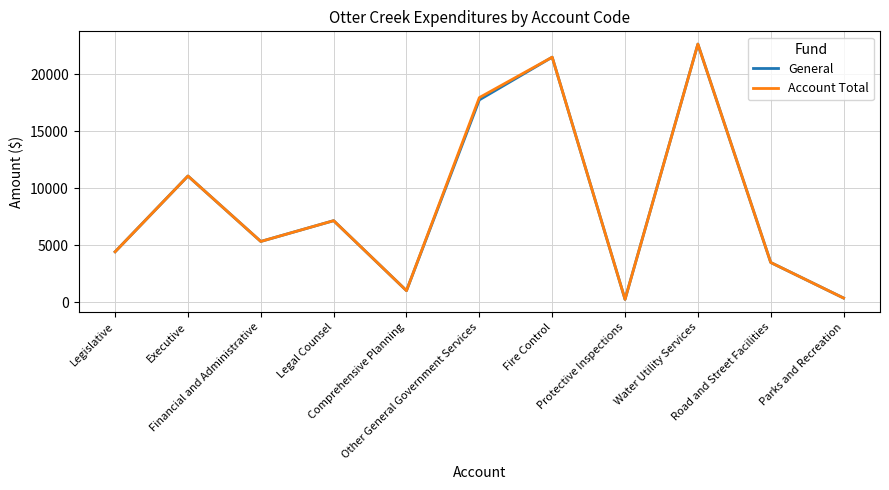

Reading left to right, what are all the values shown in this chart?

General: Legislative=4445	Executive=11089	Financial and Administrative=5350	Legal Counsel=7173	Comprehensive Planning=1035	Other General Government Services=17762	Fire Control=21507	Protective Inspections=272	Water Utility Services=22654	Road and Street Facilities=3504	Parks and Recreation=389
Account Total: Legislative=4445	Executive=11089	Financial and Administrative=5350	Legal Counsel=7173	Comprehensive Planning=1035	Other General Government Services=17963	Fire Control=21507	Protective Inspections=272	Water Utility Services=22654	Road and Street Facilities=3504	Parks and Recreation=389